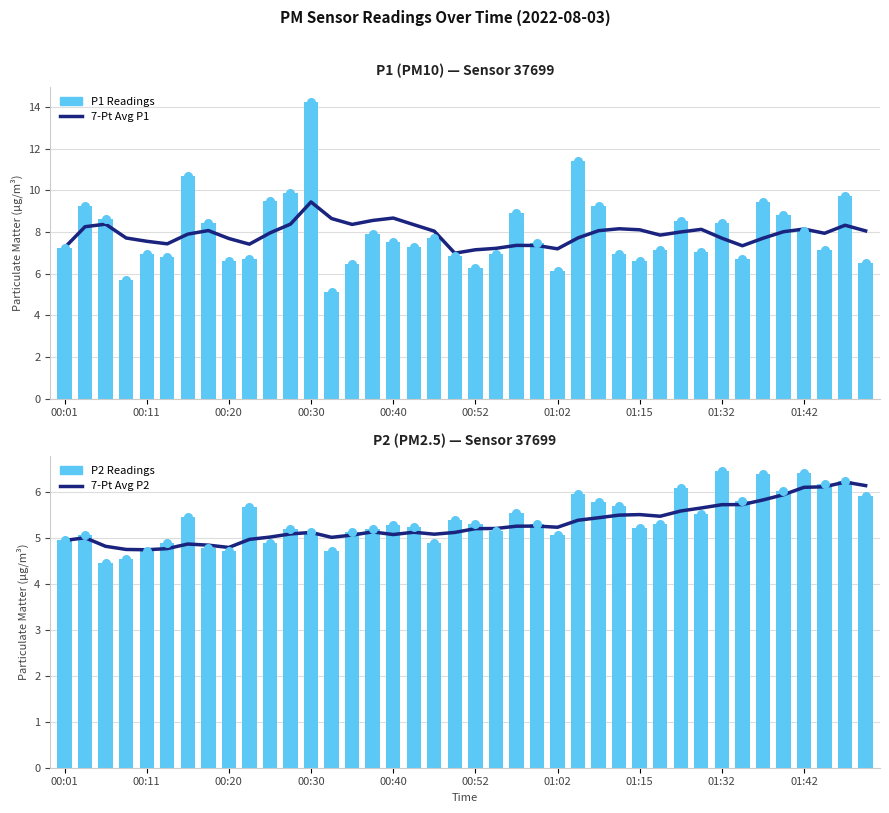

Is the value of P1 (PM10) at 15 greater than the value of 7-Pt Avg P2 at 19?

Yes